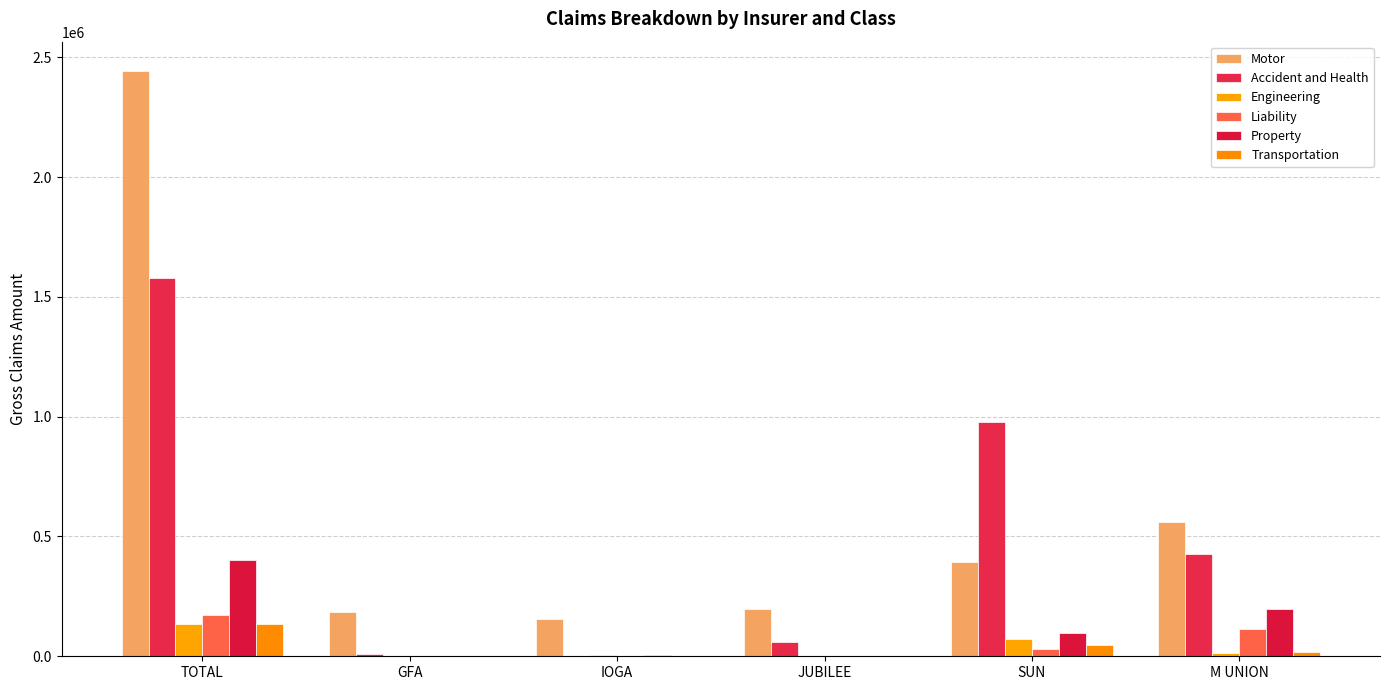

At which label is Property closest to 200773?

M UNION